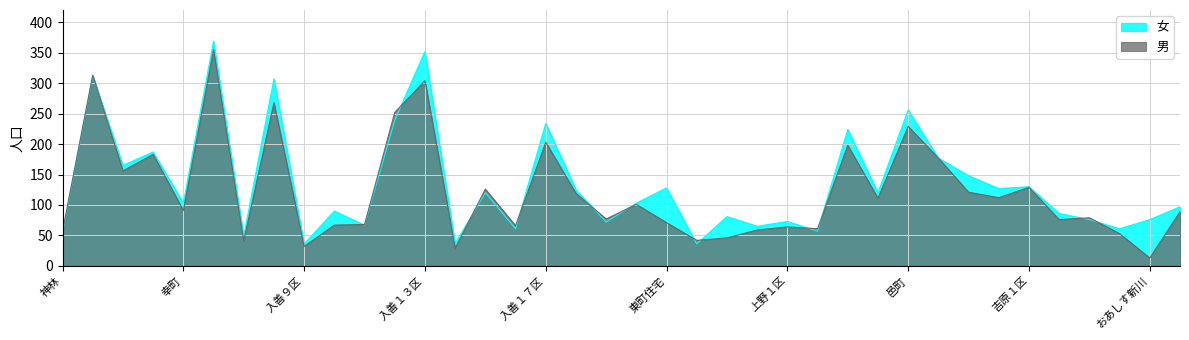

Which series ends up on top after the final intersection of 女 and 男?

女